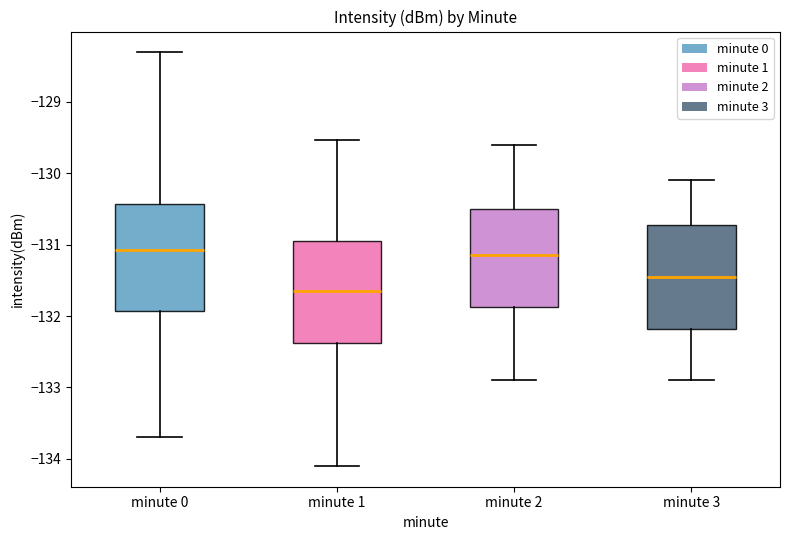

Where does the median line of the box for minute 0 sit on the y-axis? The values are not printed on the chart, so give them approximately, as read against the axis.

-131.1